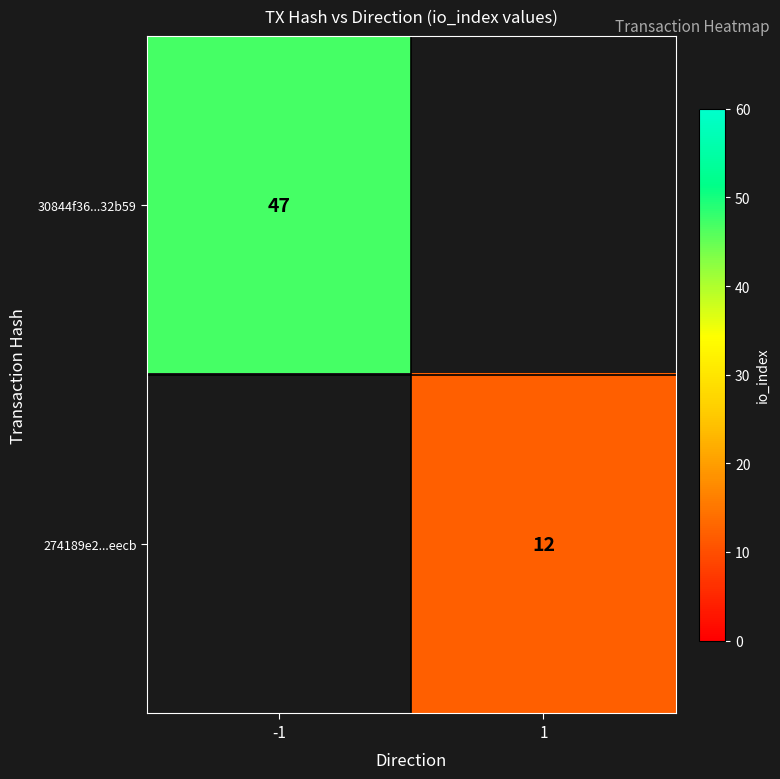

The 274189e2...eecb series shows 17 at 1. True or false?

False